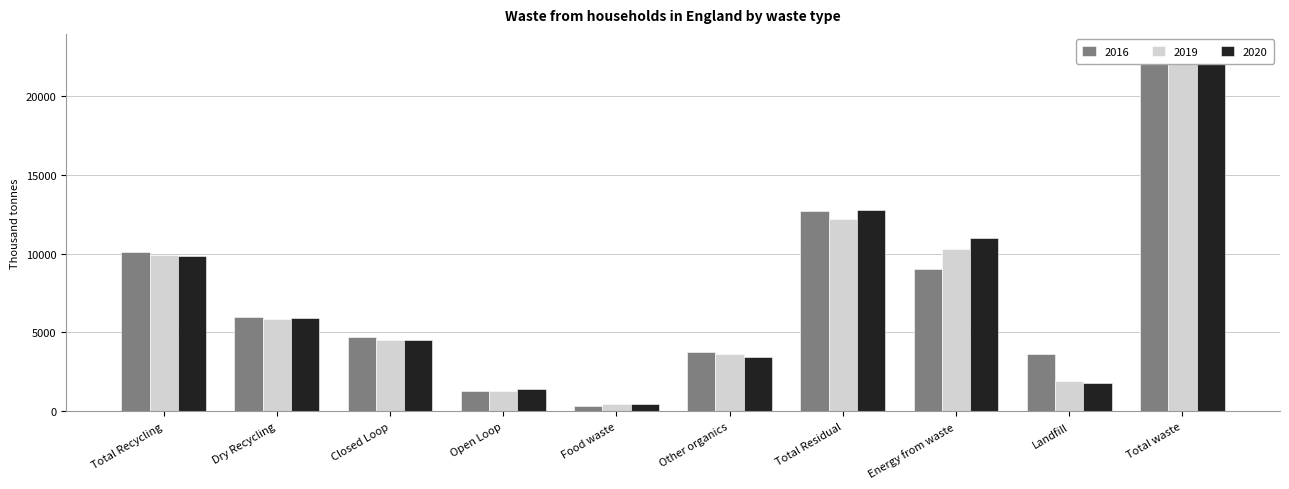

What is the difference between the 2020 values at Food waste and Landfill?

1280